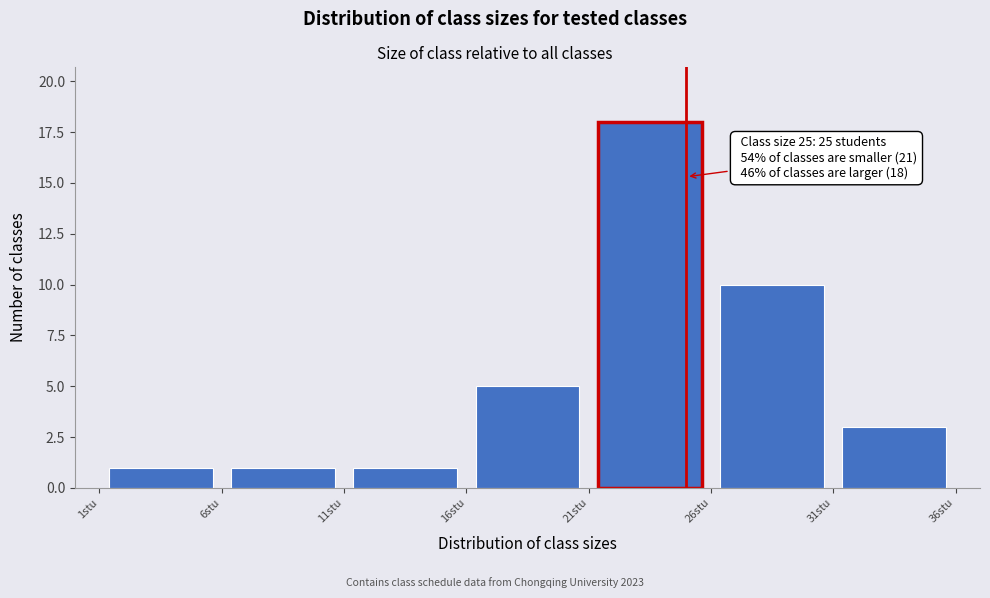

Which range on the x-axis has the tallest bar?

21 to 26